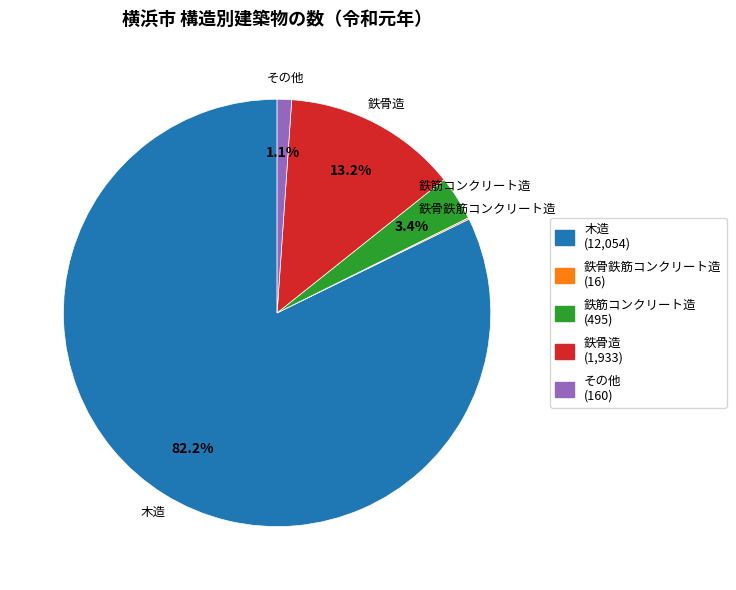

What is the ratio of the value at 鉄筋コンクリート造 (495) to the value at その他 (160)?

3.1